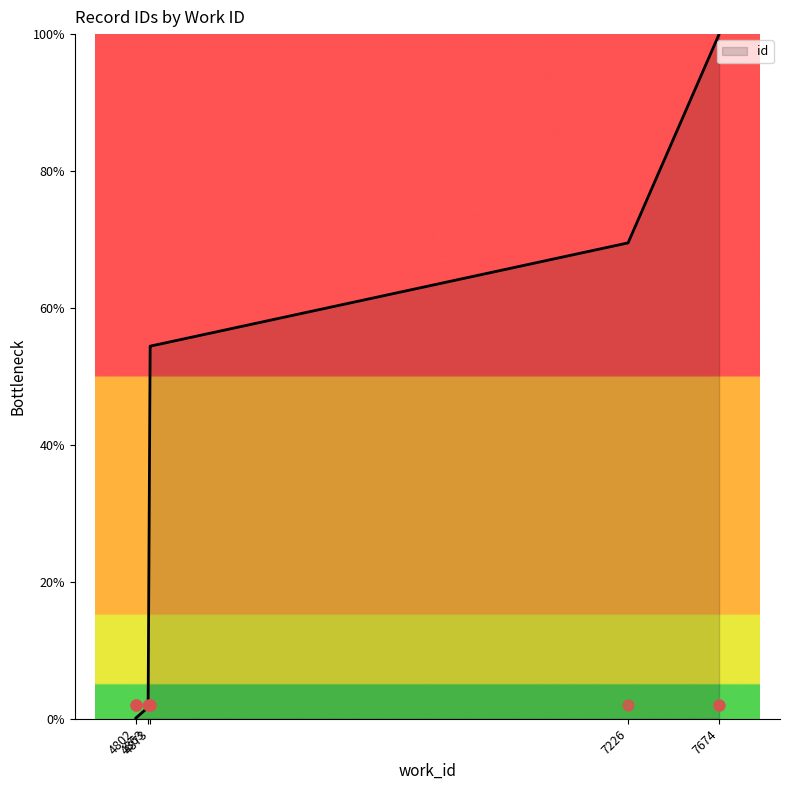

What is the change in value from 4802 to 4873?

+54.4